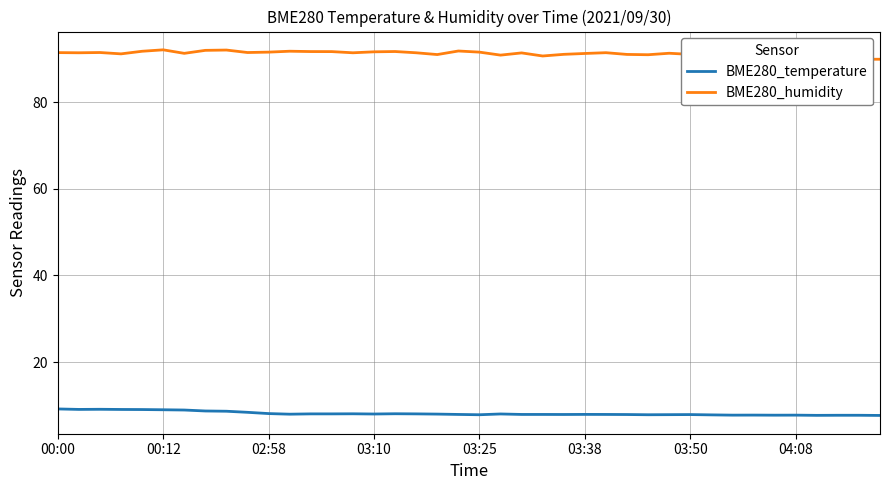

What is the difference between the second highest and minimum values in the BME280_temperature series?

1.4